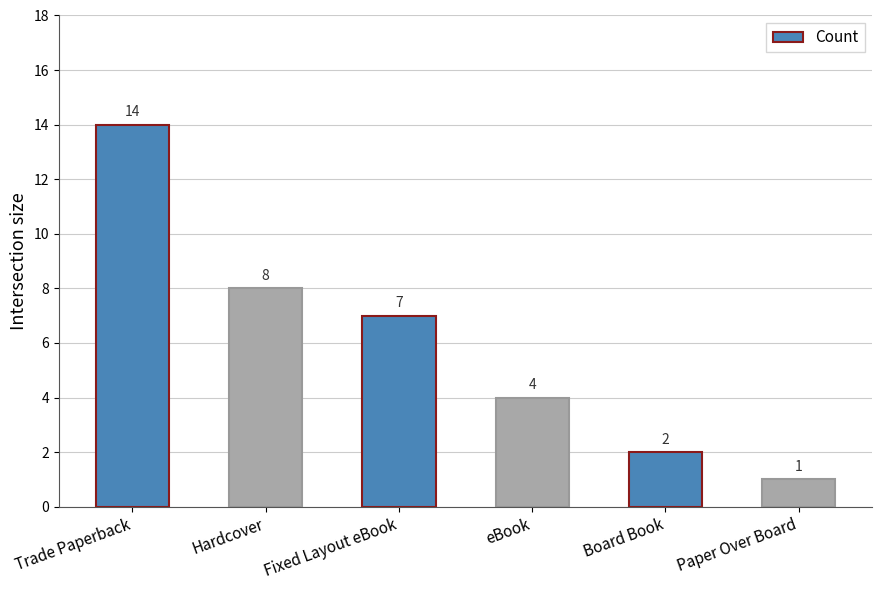

Count the number of categories in the chart.

6